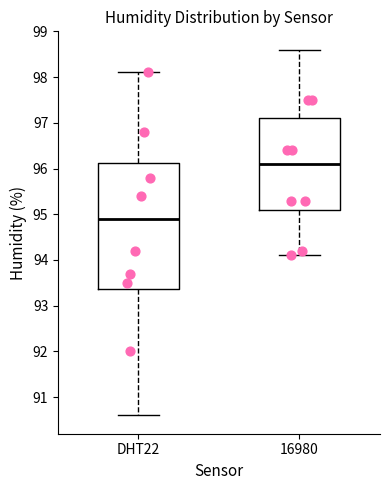

Reading left to right, read every box against the y-axis: the position of its median line, the range the box covers, and the ends of its whiskers. The values are not printed on the chart, so give them approximately, as read against the axis.

DHT22: median 94.9, box 93.4 to 96.1, whiskers 90.6 to 98.1
16980: median 96.1, box 95.1 to 97.1, whiskers 94.1 to 98.6